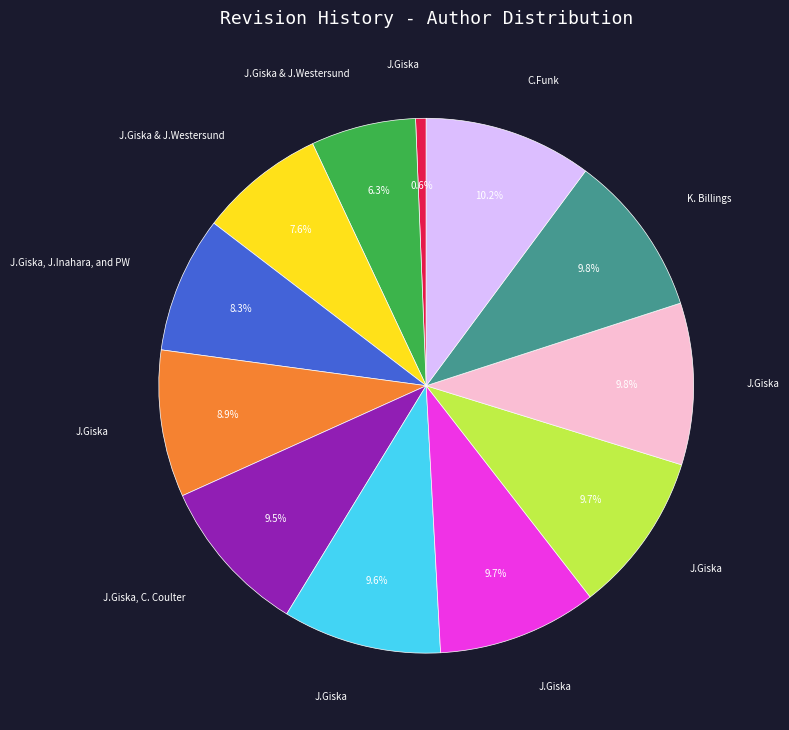

Is there any slice that represents more than half of the pie?

No